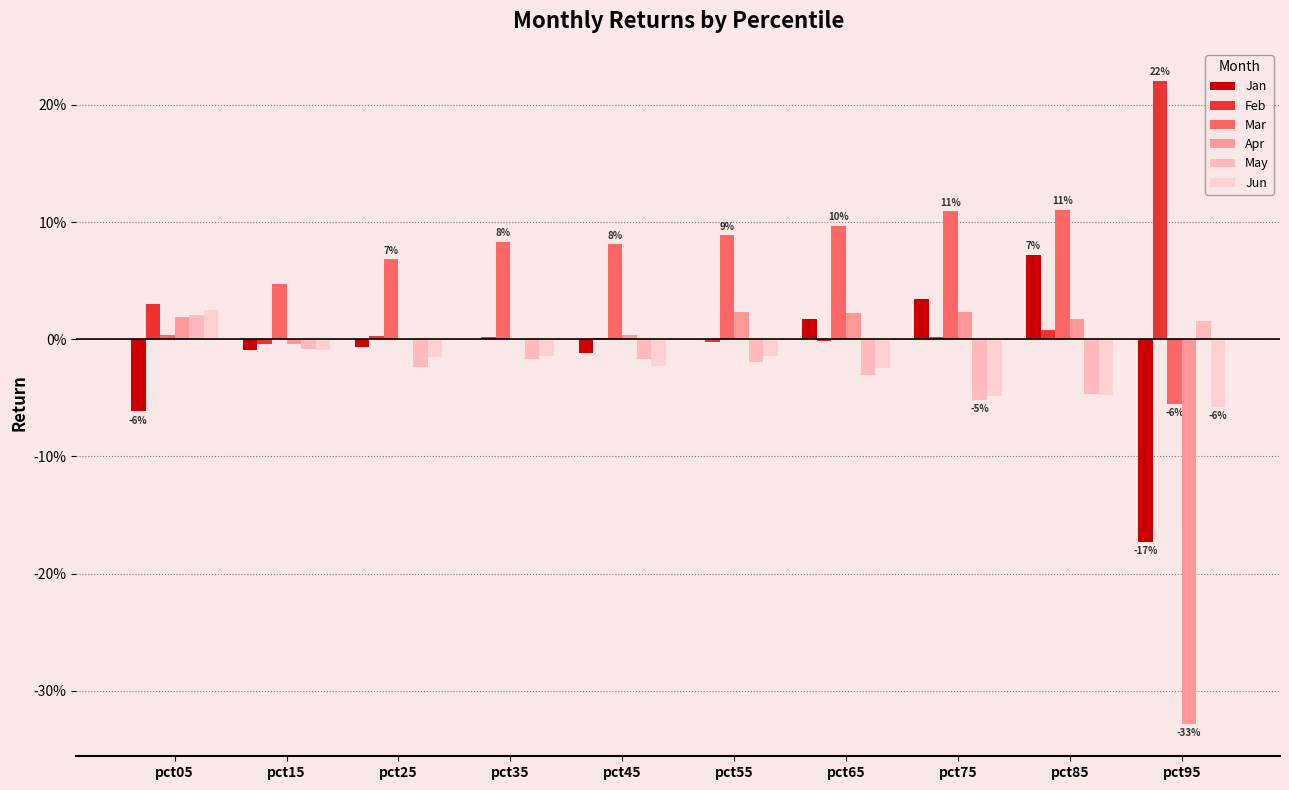

Reading left to right, what are all the values shown in this chart?

Jan: -0.1	-0.0	-0.0	0.0	-0.0	0.0	0.0	0.0	0.1	-0.2
Feb: 0.0	-0.0	0.0	0.0	0.0	-0.0	-0.0	0.0	0.0	0.2
Mar: 0.0	0.0	0.1	0.1	0.1	0.1	0.1	0.1	0.1	-0.1
Apr: 0.0	-0.0	0.0	0.0	0.0	0.0	0.0	0.0	0.0	-0.3
May: 0.0	-0.0	-0.0	-0.0	-0.0	-0.0	-0.0	-0.1	-0.0	0.0
Jun: 0.0	-0.0	-0.0	-0.0	-0.0	-0.0	-0.0	-0.0	-0.0	-0.1